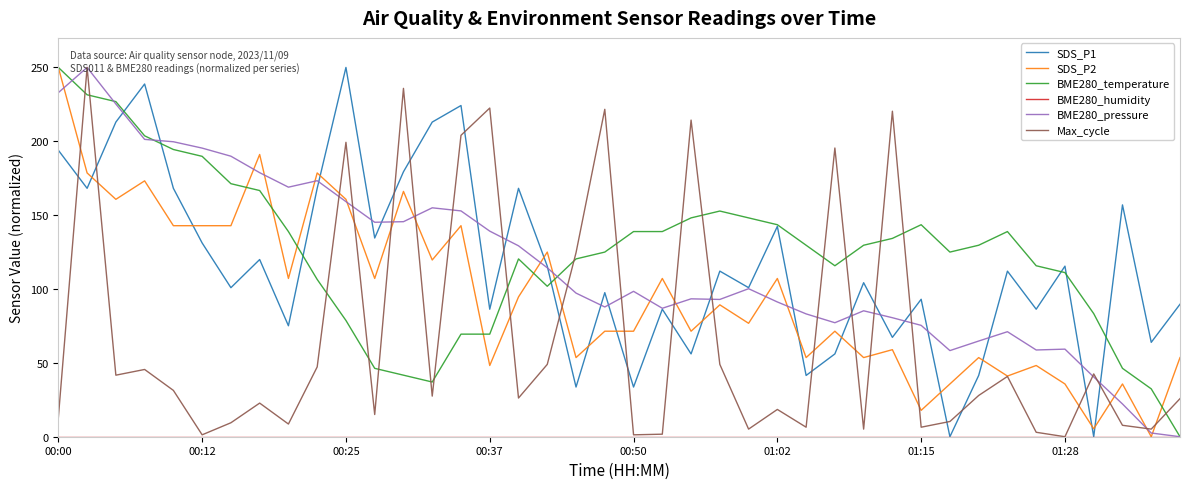

How many times do BME280_temperature and Max_cycle cross each other?

17